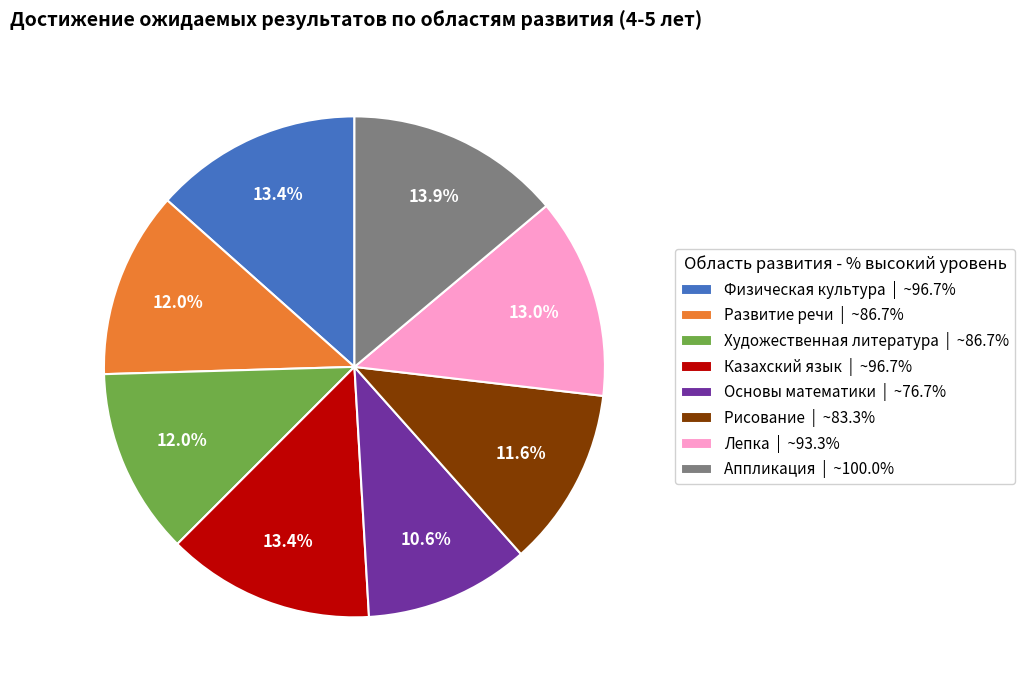

Is Основы математики the majority of the pie?

No